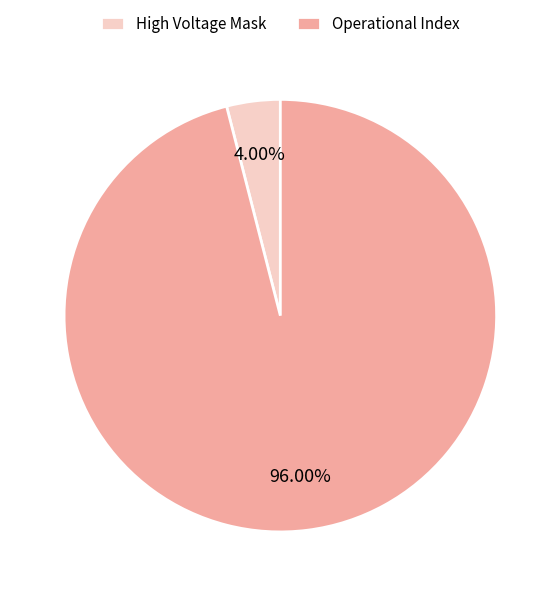

What is the largest slice in the pie chart?

Operational Index